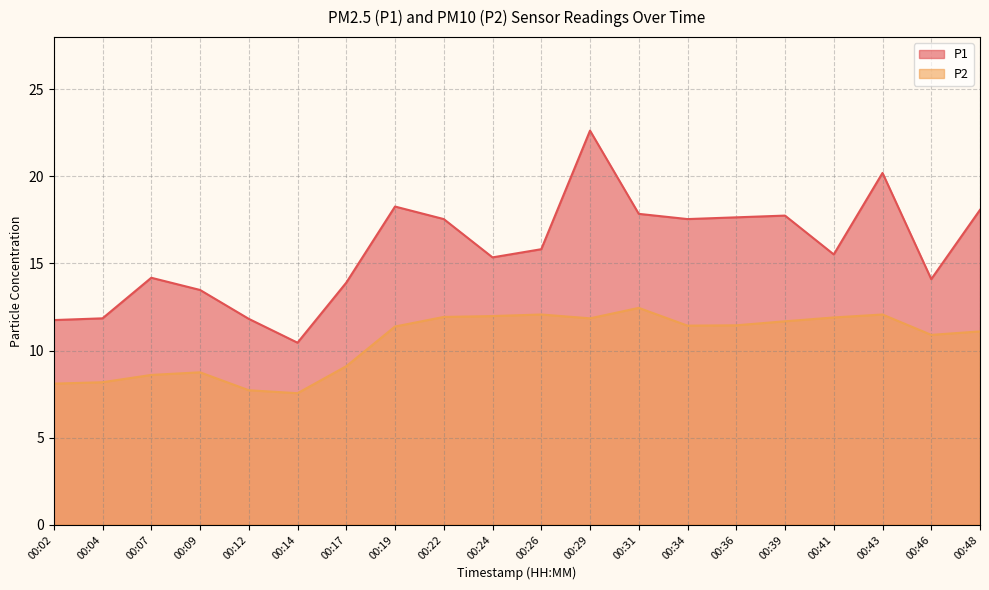

In P2, how many points are lower than both neighbors (excluding endpoints)?

4